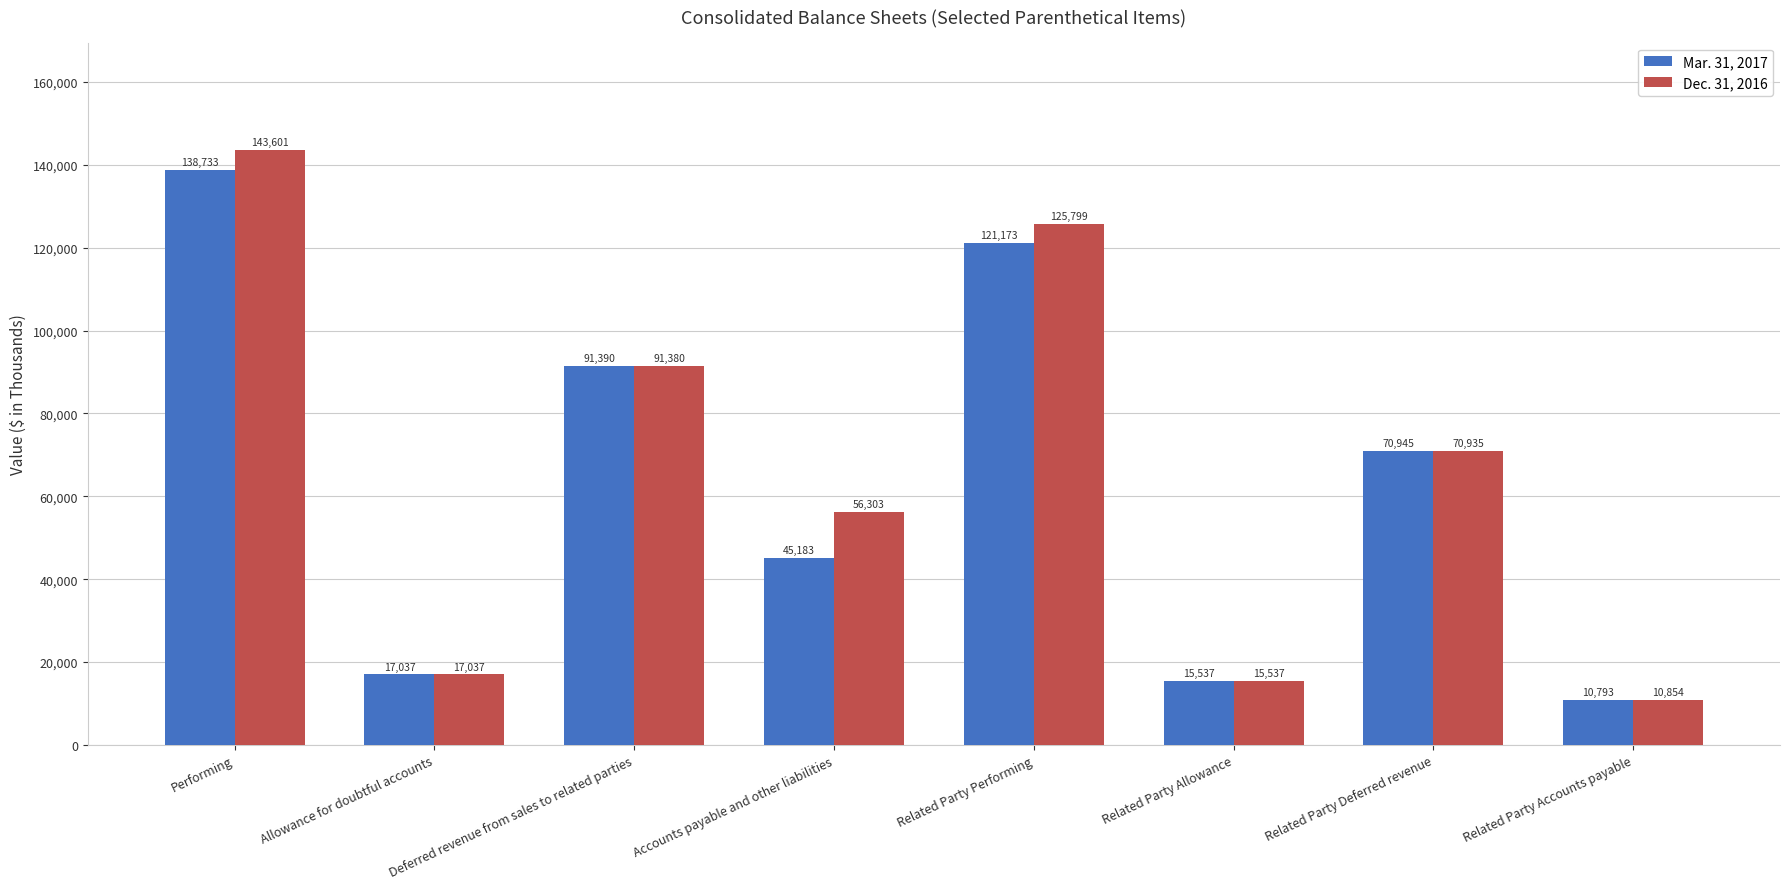

Which series has the largest total across all categories?

Dec. 31, 2016